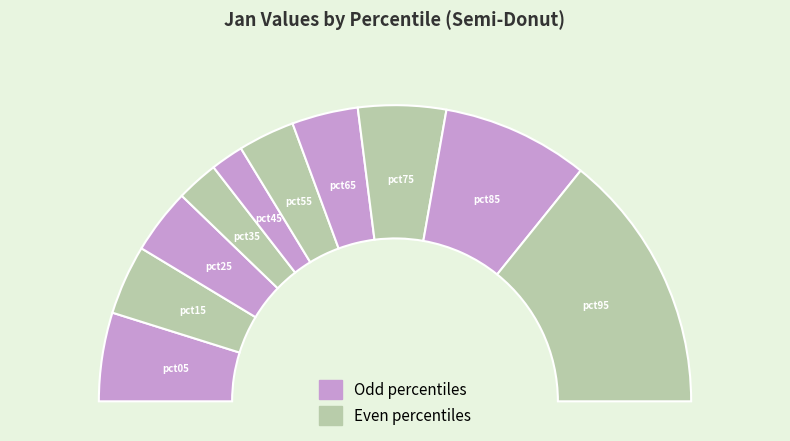

To the nearest percent, what percentage of the pie is pct65?

7%